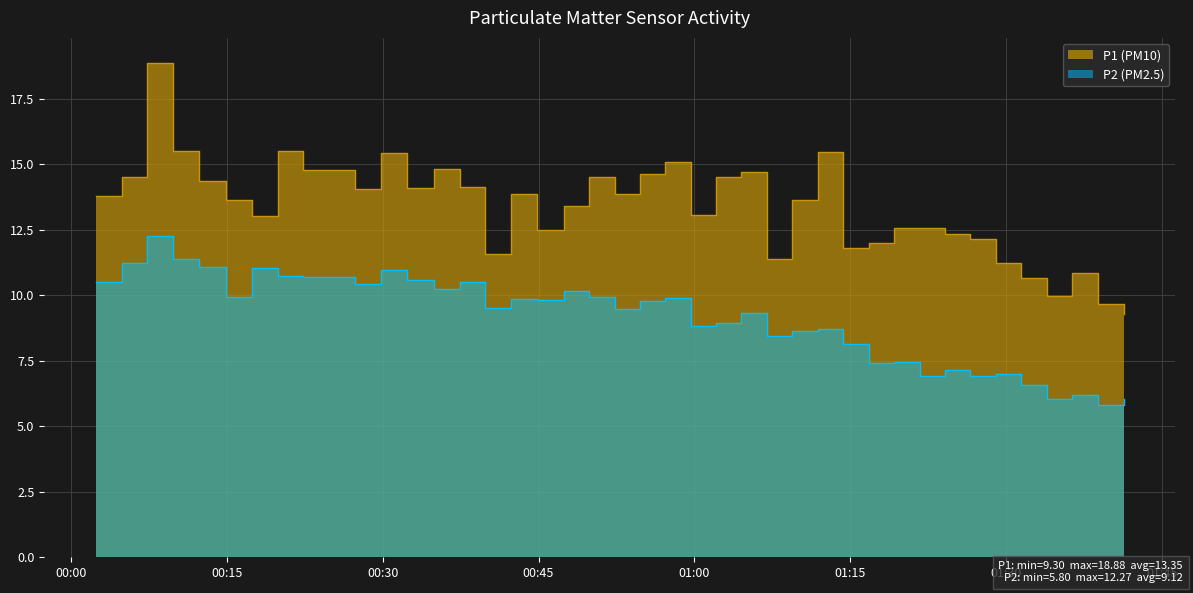

The value of P1 (PM10) at 00:30 is 9.0. True or false?

False